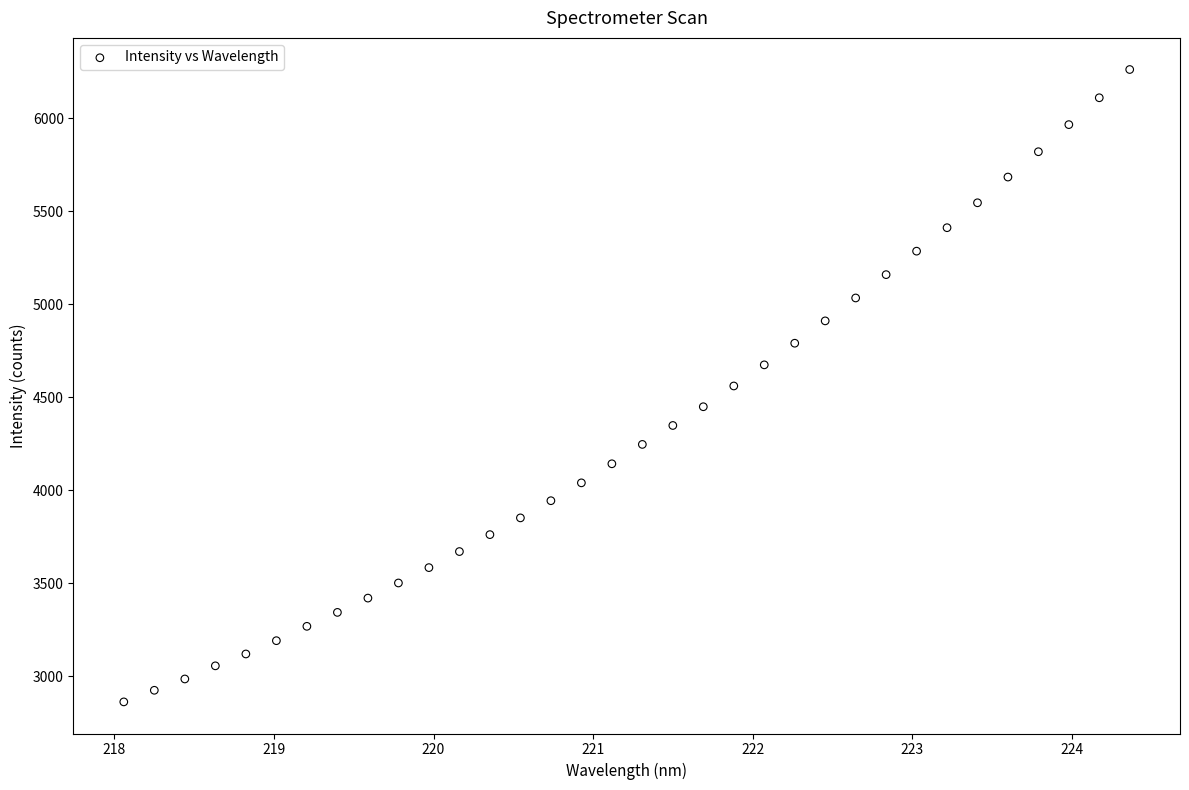

What is the range of Y values (max minus min)?

3401.2